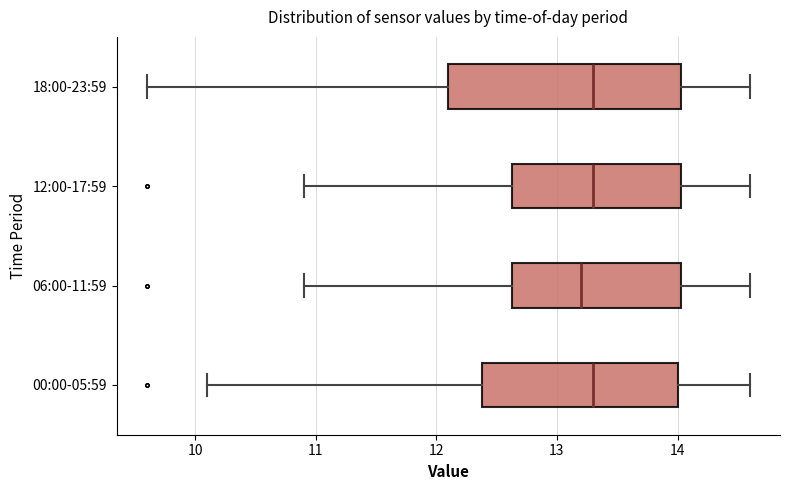

Reading bottom to top, transcribe this box plot: for each box, give where its median line is, the range the box spans, and where its two whiskers end, as read against the x-axis. The values are not printed on the chart, so give them approximately, as read against the axis.

00:00-05:59: median 13.3, box 12.4 to 14.0, whiskers 10.1 to 14.6
06:00-11:59: median 13.2, box 12.6 to 14.0, whiskers 10.9 to 14.6
12:00-17:59: median 13.3, box 12.6 to 14.0, whiskers 10.9 to 14.6
18:00-23:59: median 13.3, box 12.1 to 14.0, whiskers 9.6 to 14.6